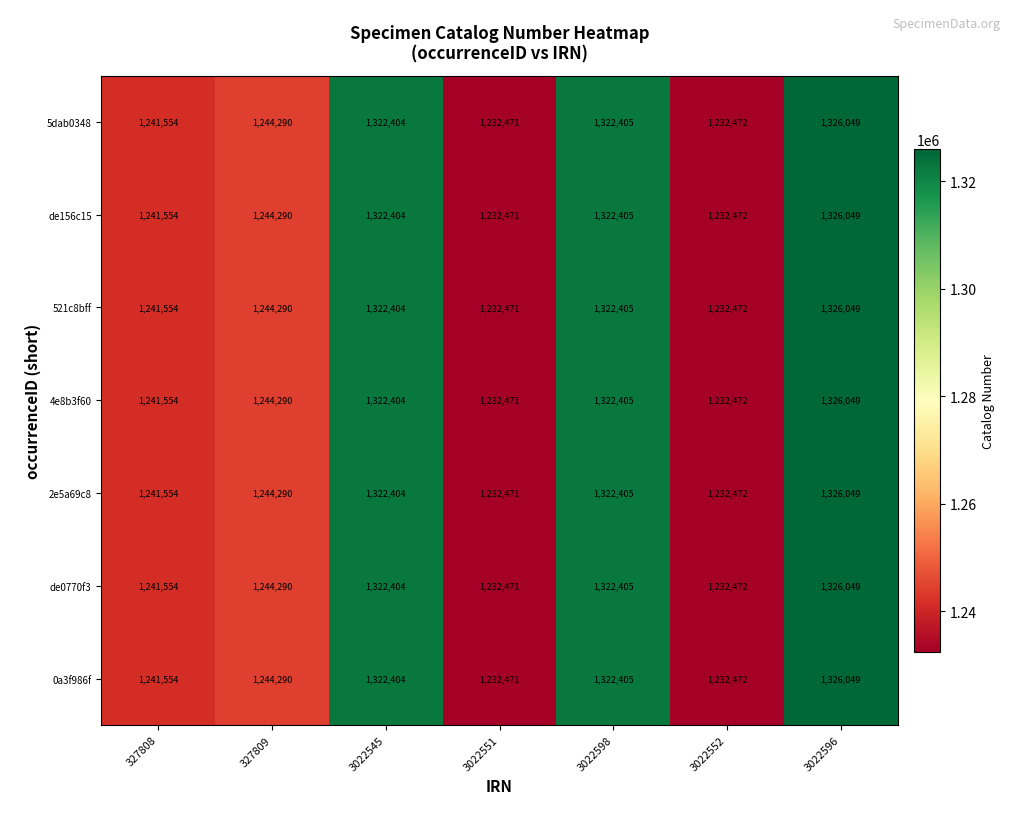

Which label corresponds to the largest value in the chart?

3022596